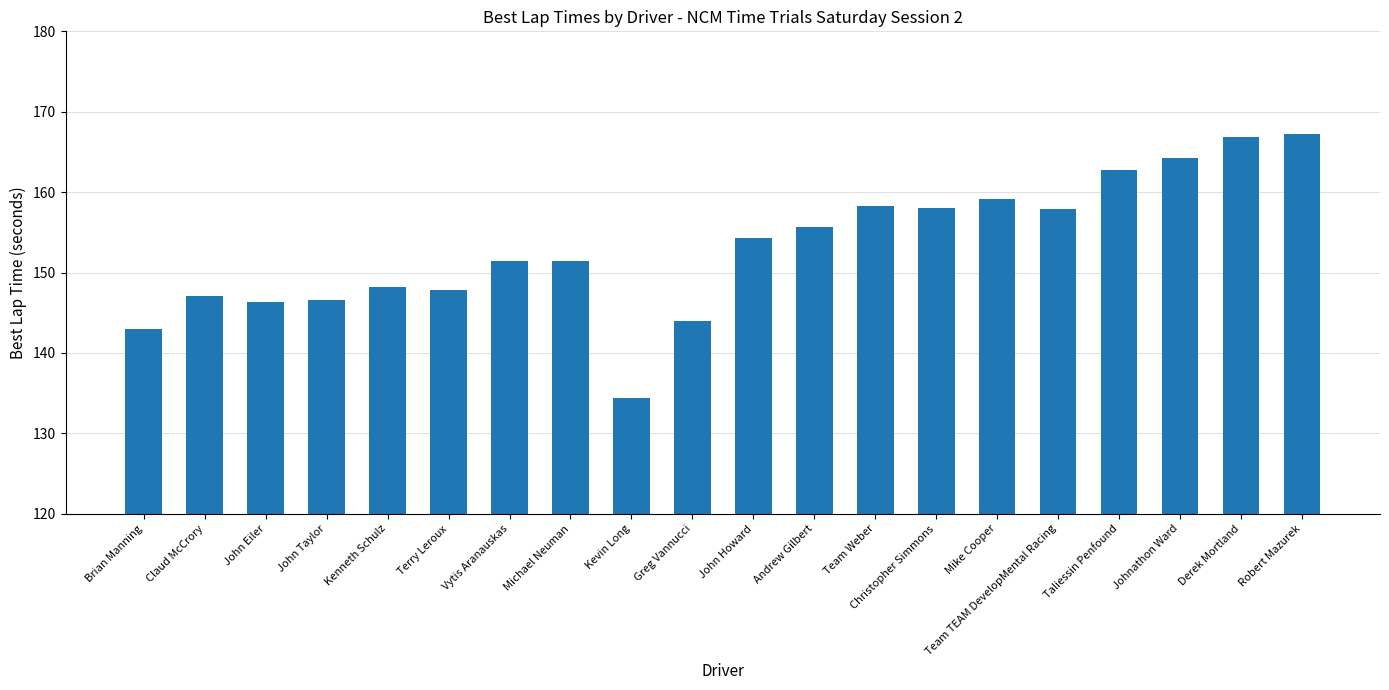

Which has a higher value, John Eiler or Team Weber?

Team Weber